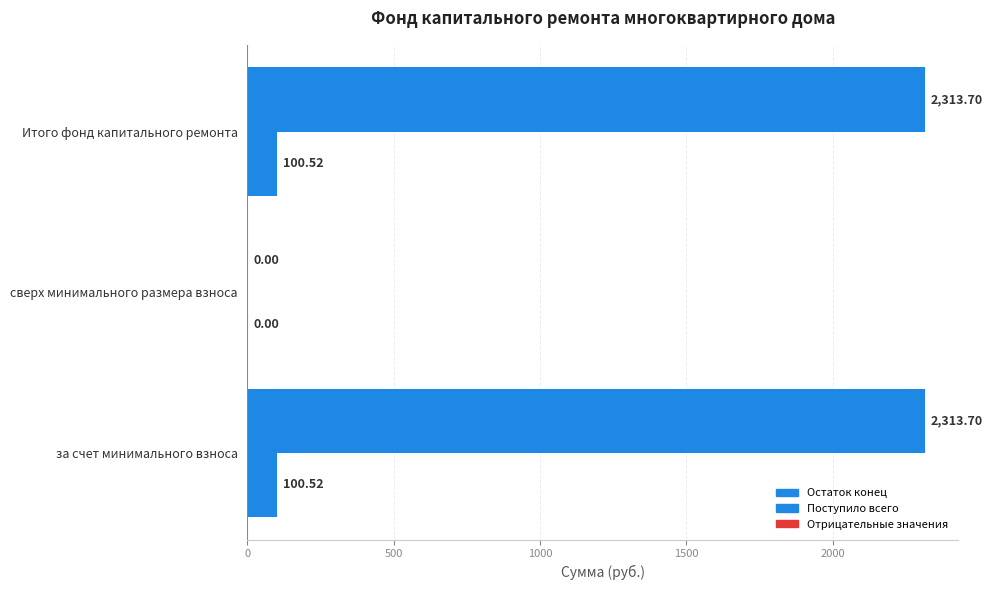

Count the number of categories in the chart.

3